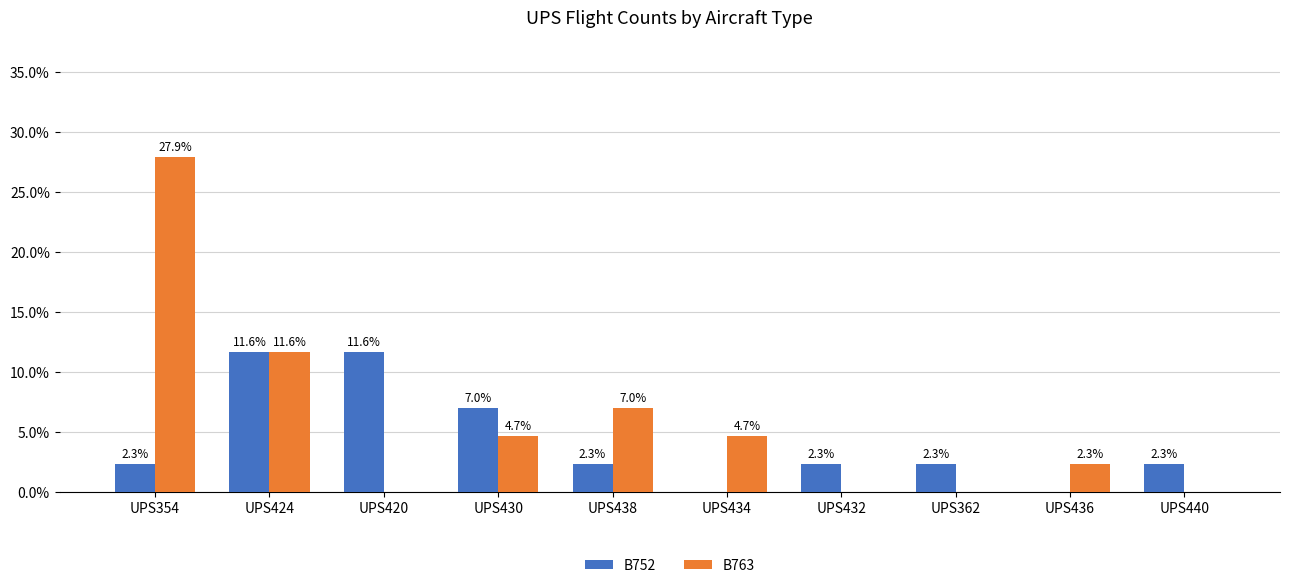

The B763 series shows 4.7 at UPS430. True or false?

True